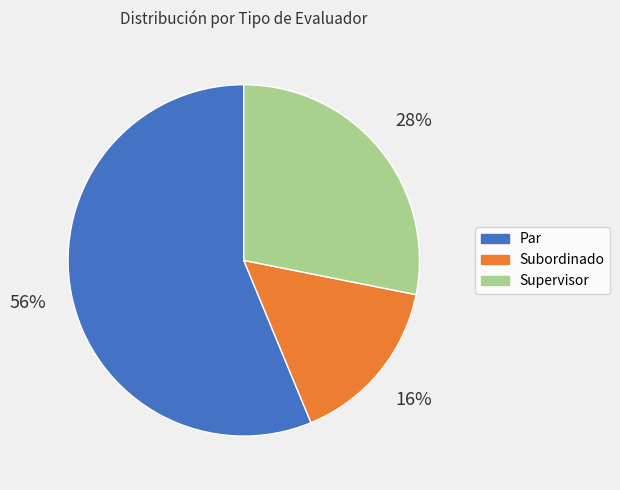

True or false: Par accounts for 44% of the total.

False